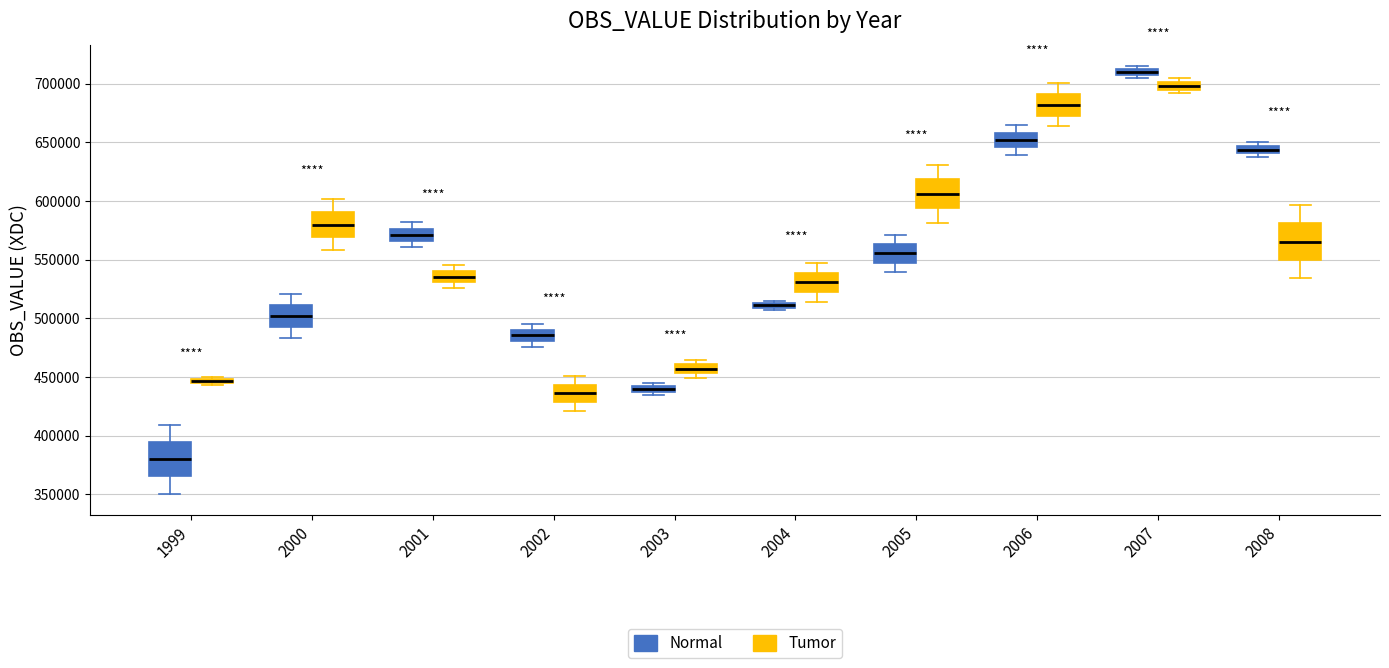

Which box has the lowest median line?

1999 (Normal)